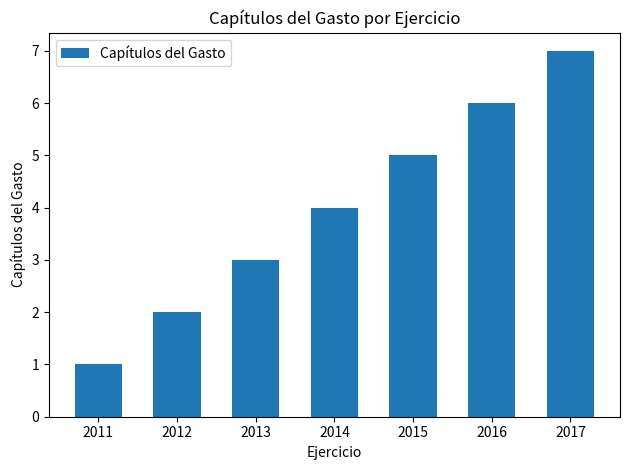

Count the values in the range 2 to 6.

5